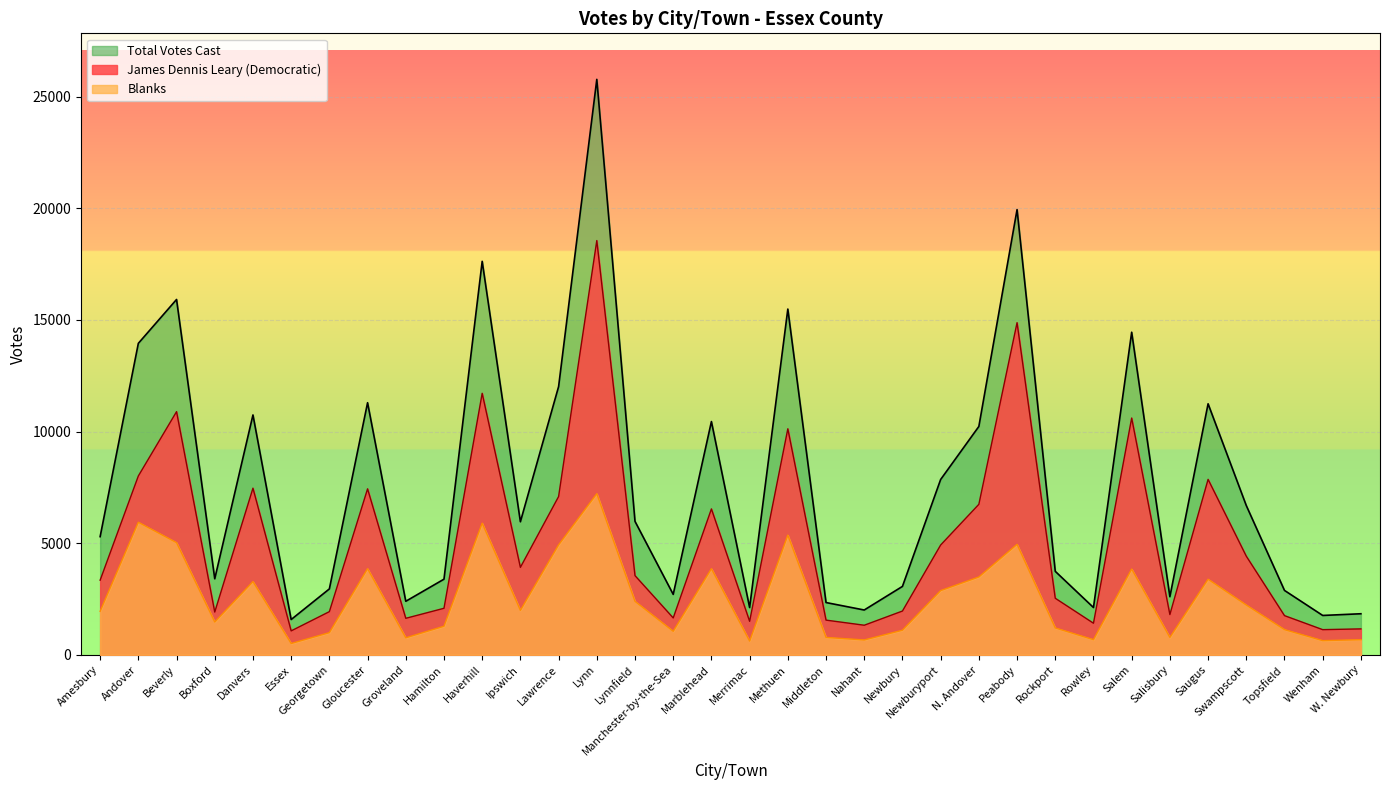

Which series has the widest spread of values?

Total Votes Cast